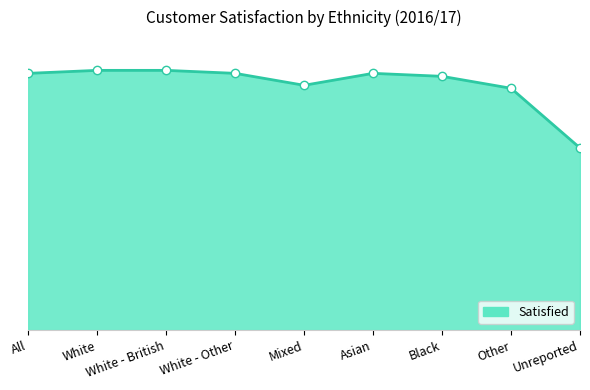

What value does the data have at White - Other?

86